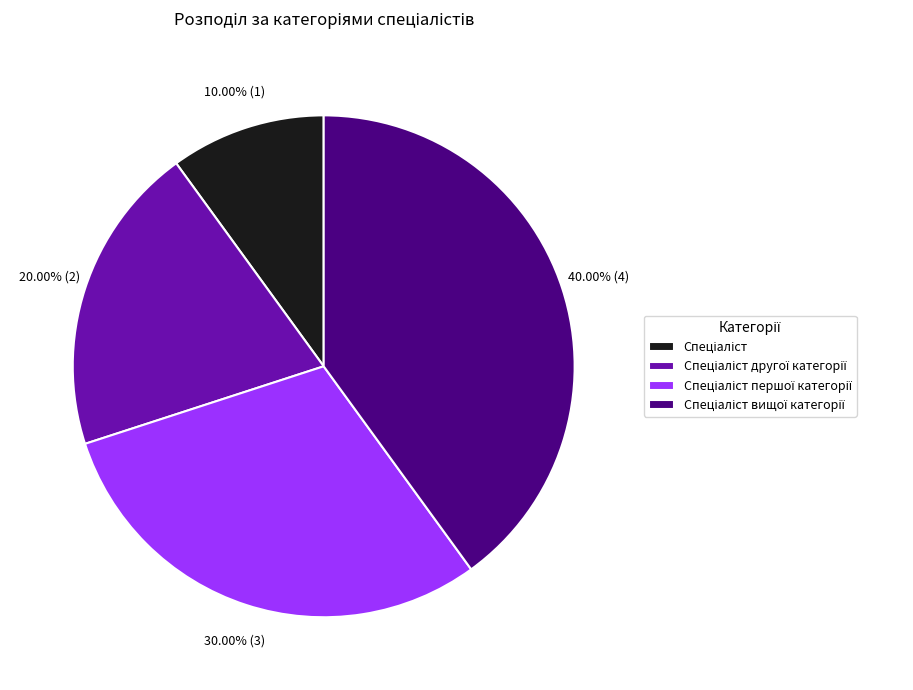

To the nearest percent, what is the difference between the largest and smallest slice percentages?

30%